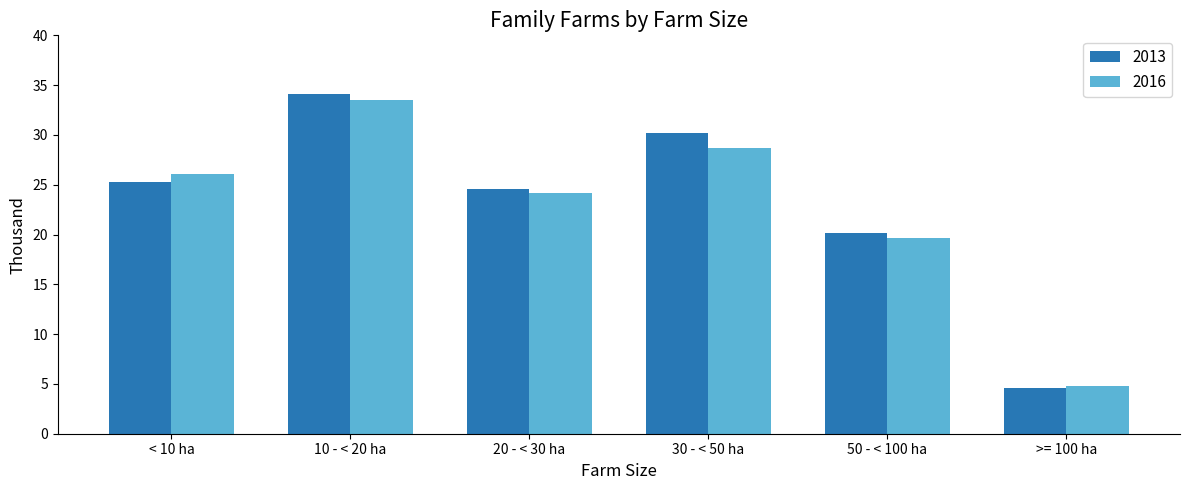

What is the label of the 1st bar from the left?

< 10 ha